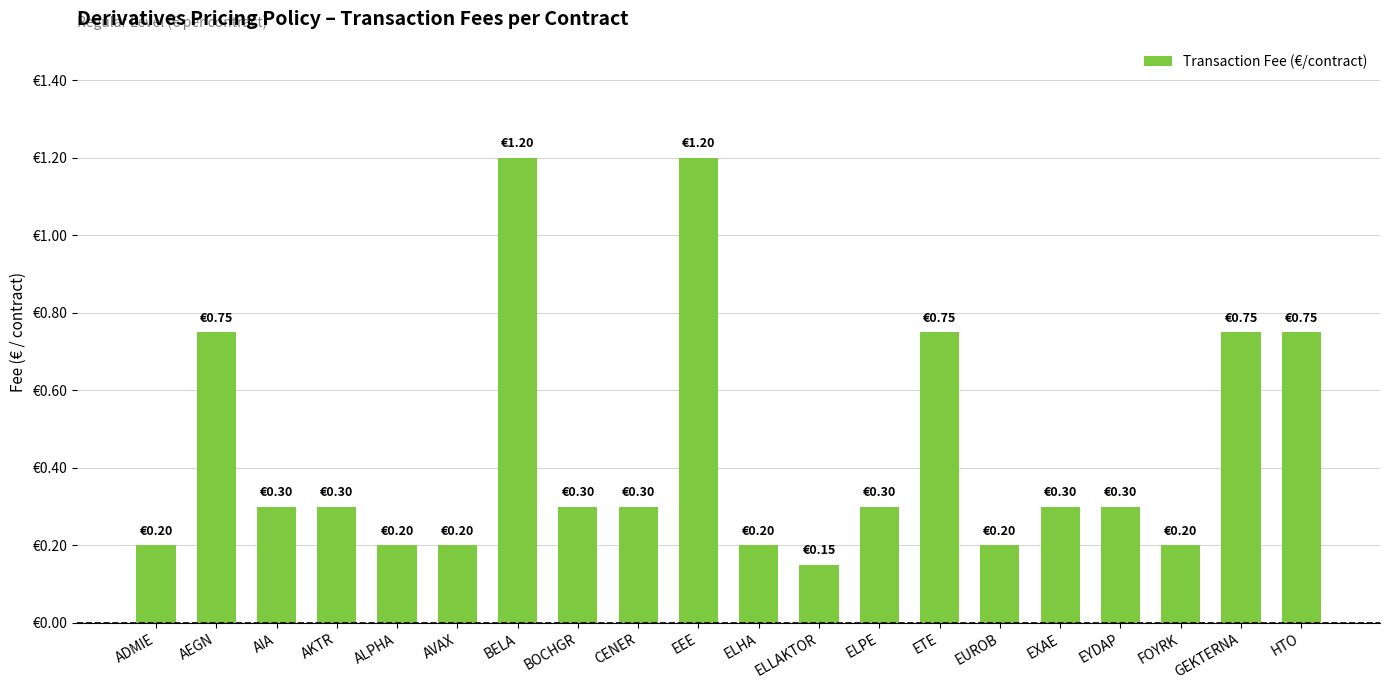

Does the chart contain any negative values?

No